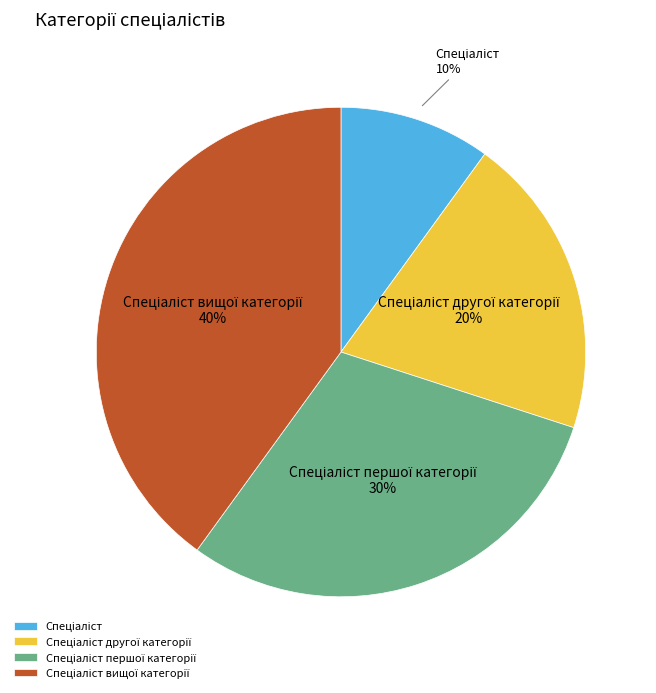

Is there a majority slice in this chart?

No